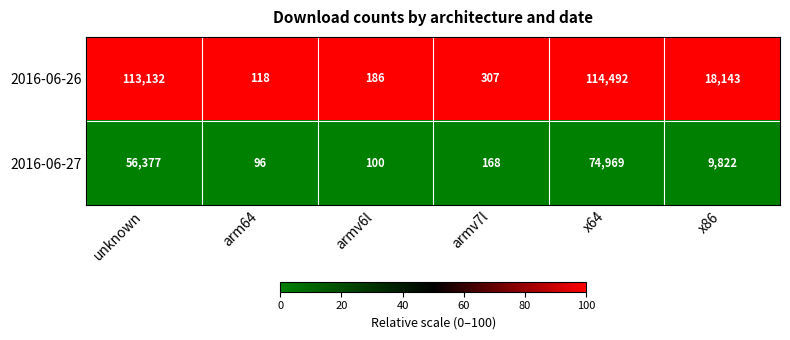

Is the value of 2016-06-26 at arm64 greater than the value of 2016-06-27 at arm64?

Yes